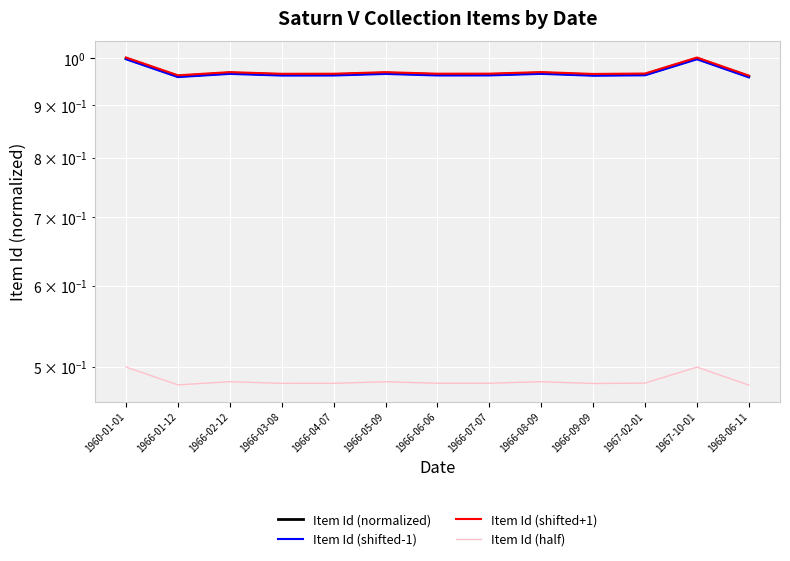

At how many categories does at least one series exceed 0?

13